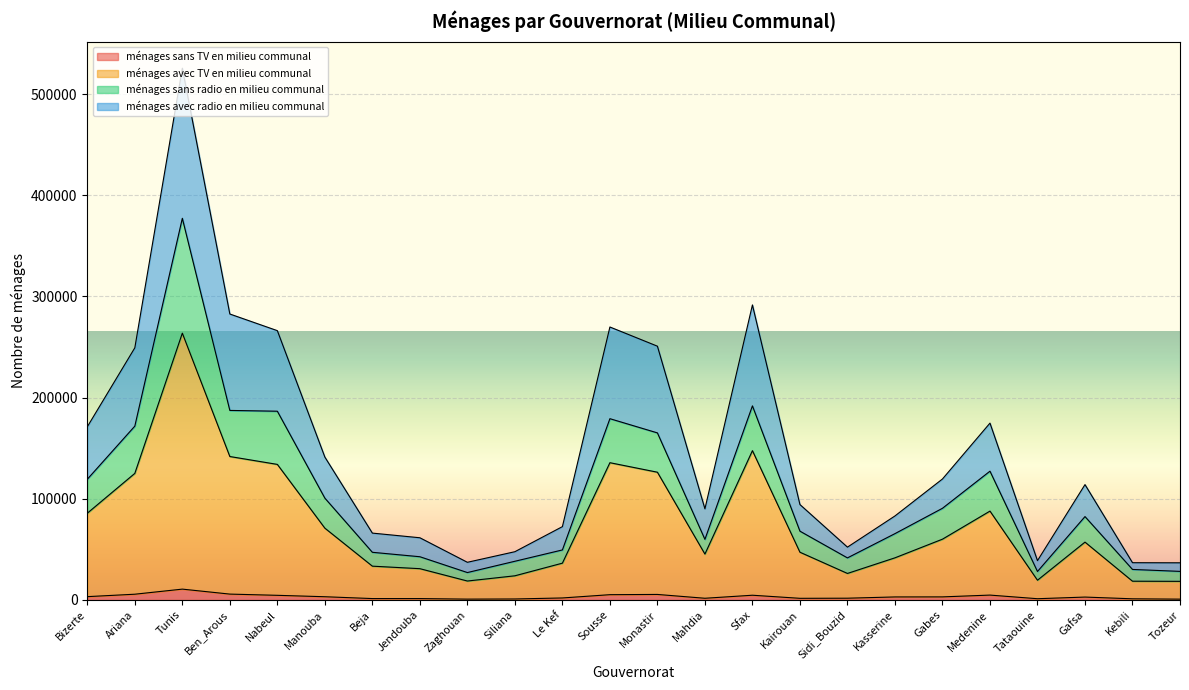

At which category is the sum across all series the highest?

Tunis